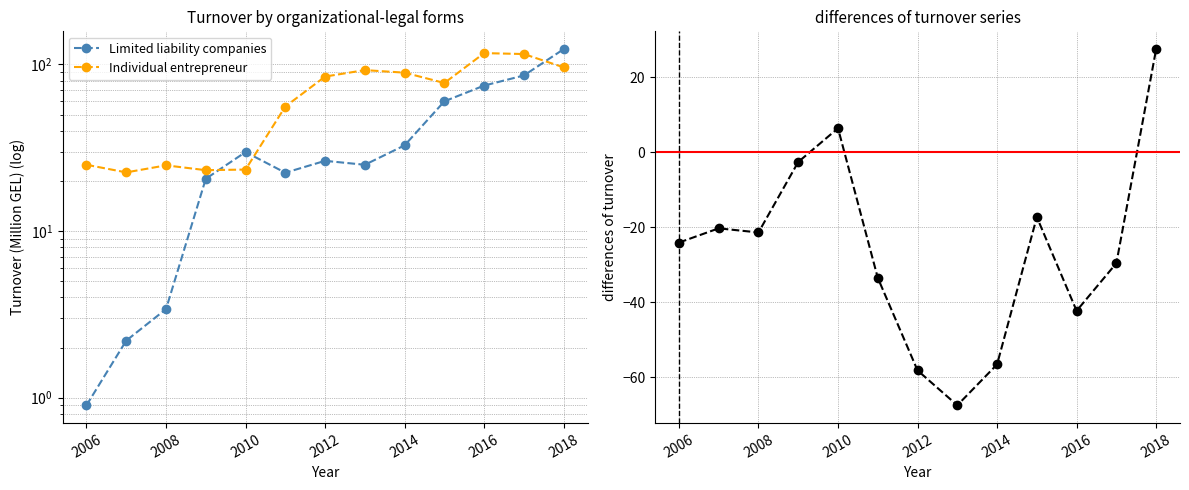

In LLC - Individual entrepreneur, how many points are higher than both neighbors (excluding endpoints)?

3